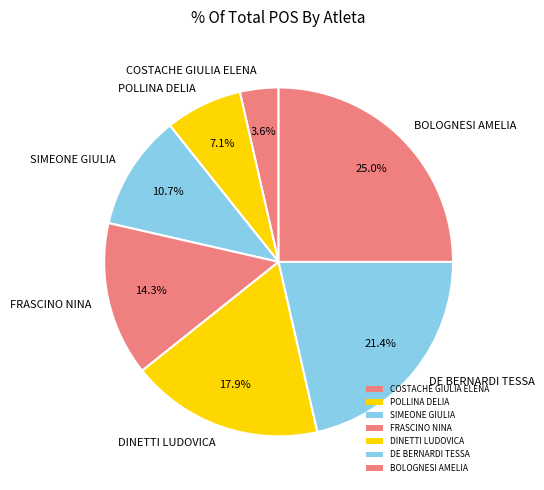

To the nearest percent, what is the combined percentage of DINETTI LUDOVICA and BOLOGNESI AMELIA?

43%